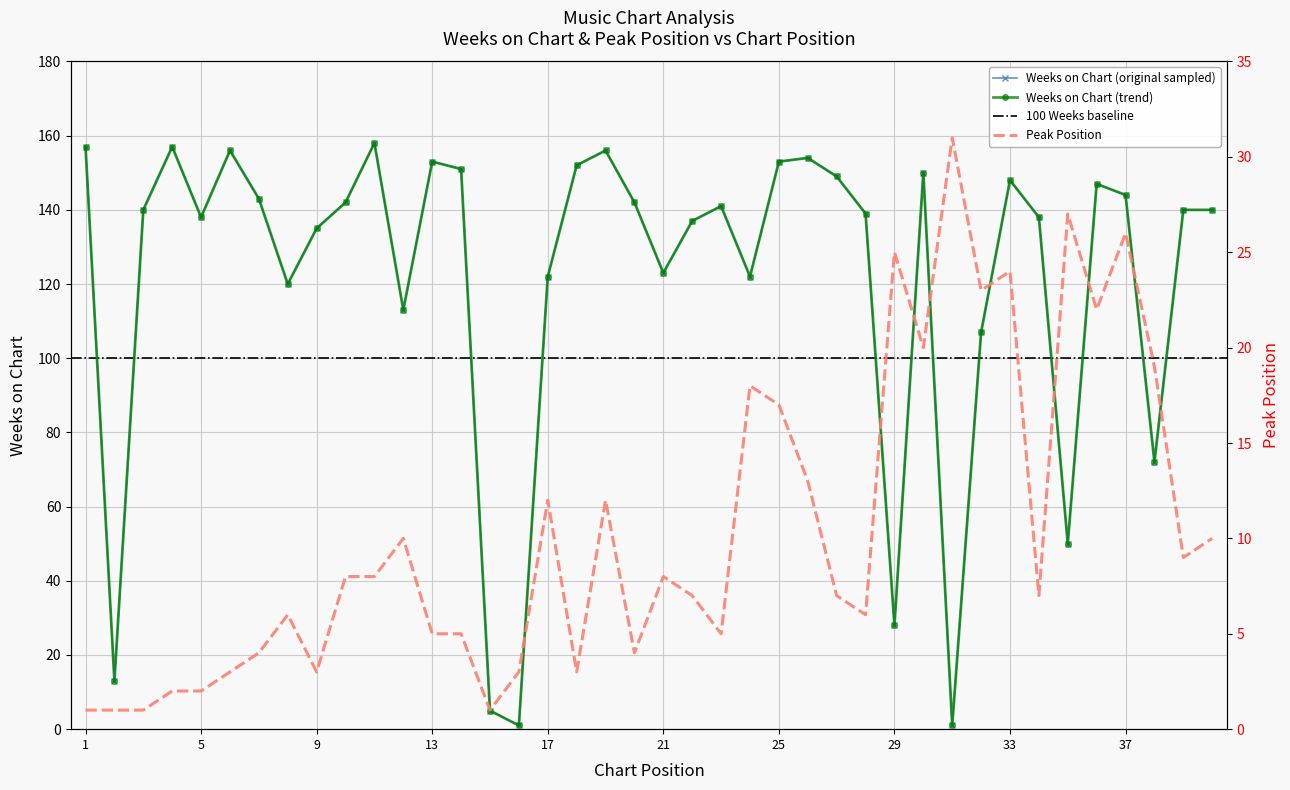

True or false: Weeks on Chart and Peak Position cross at least once.

True